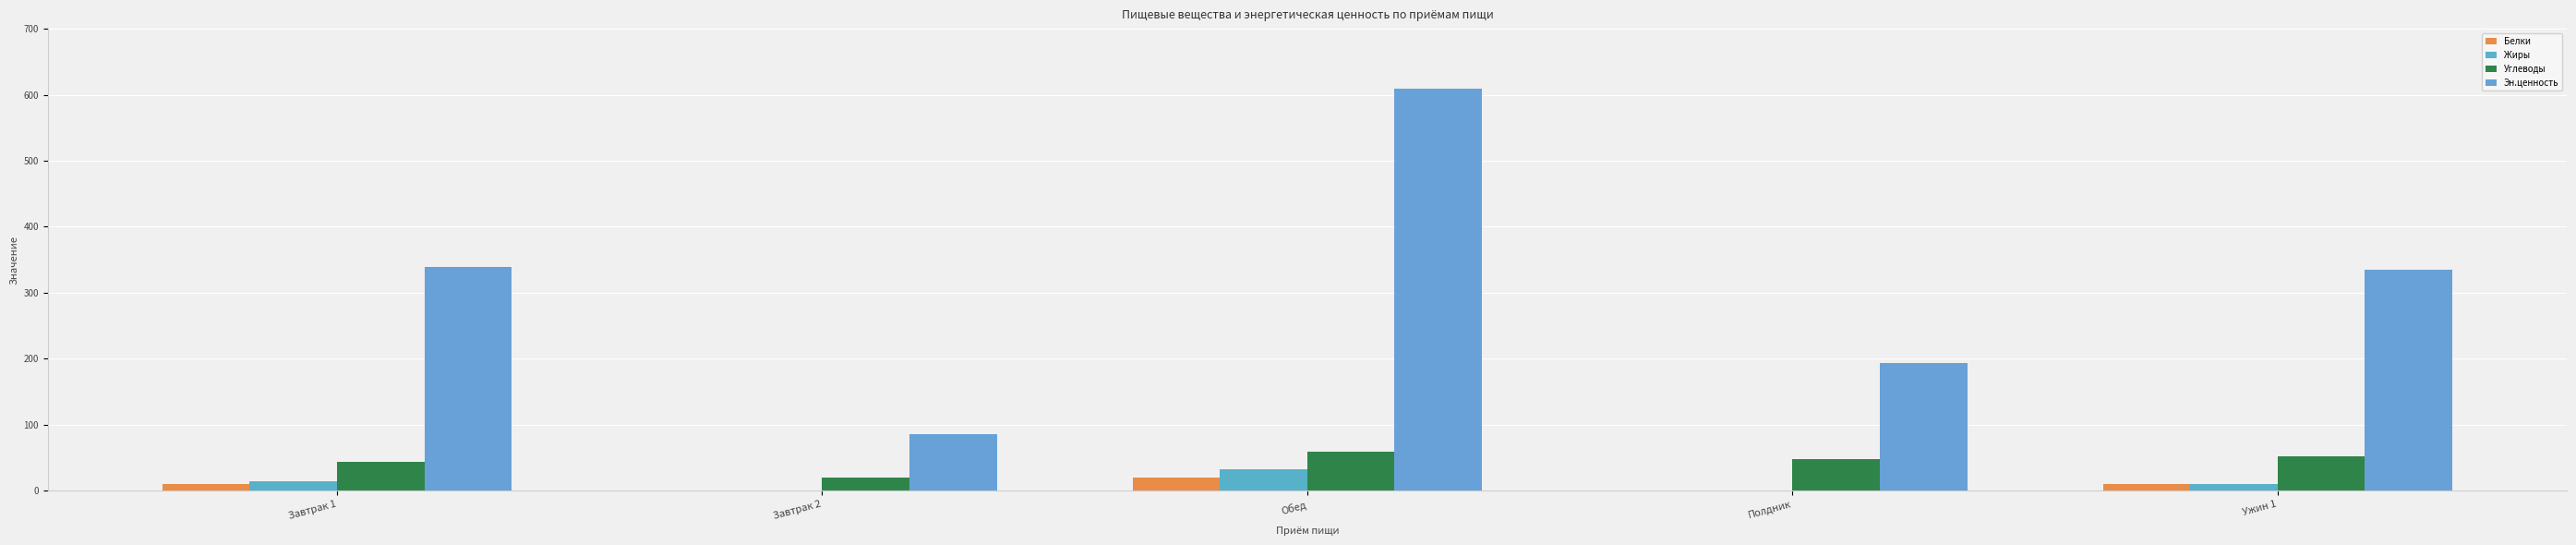

What is the difference between the maximum and minimum values in the Белки series?

19.7